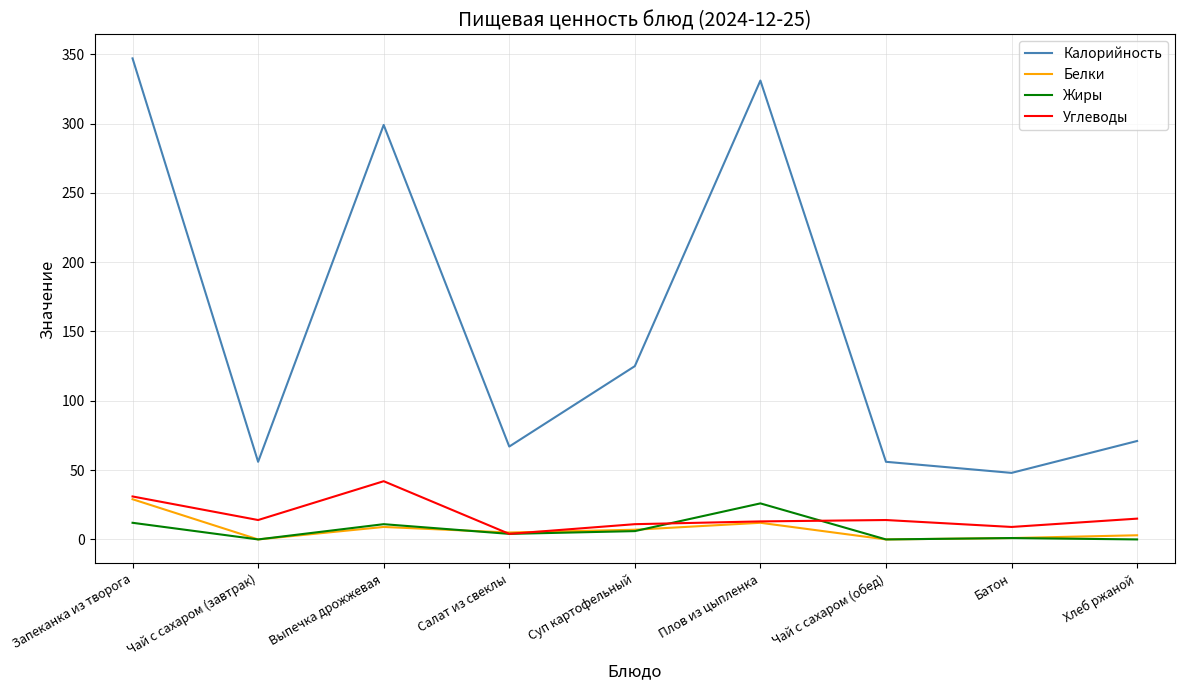

The value of Белки at Запеканка из творога is 29. True or false?

True